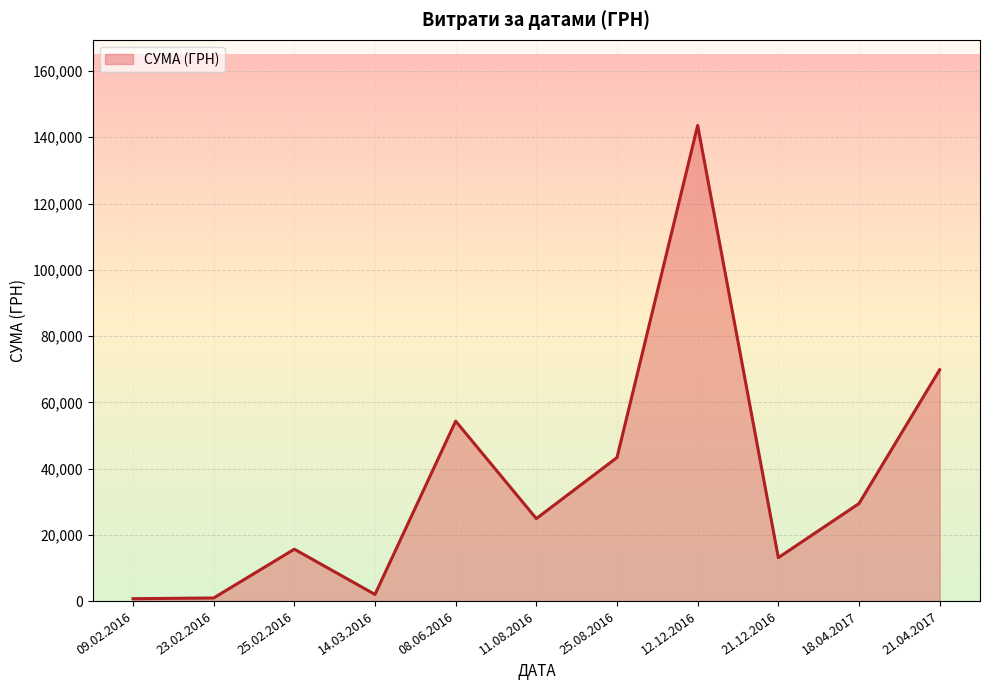

The value at 25.08.2016 is 60140.0. True or false?

False